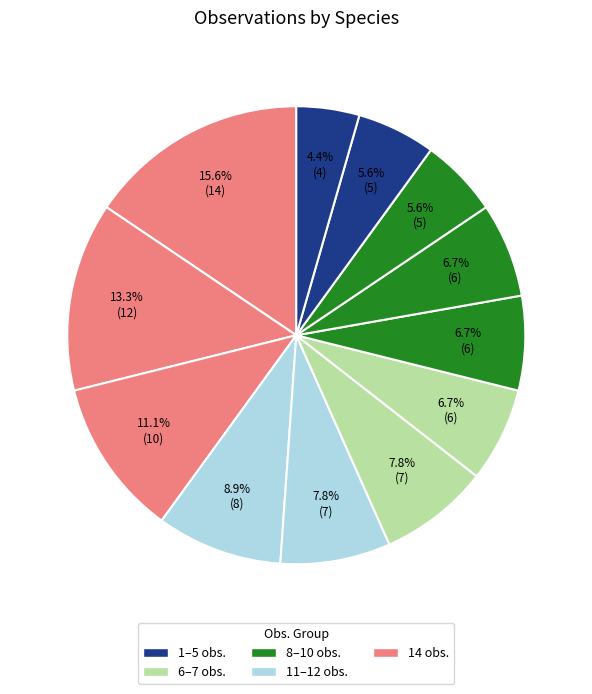

To the nearest percent, what is the difference between the largest and smallest slice percentages?

11%